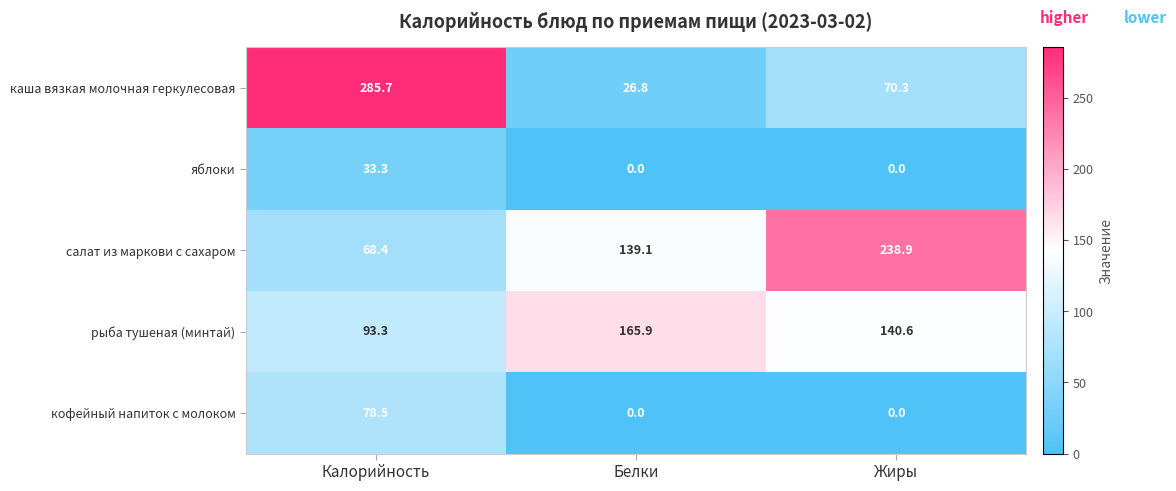

At Калорийность, list the series in order from largest to smallest.

каша вязкая молочная геркулесовая, рыба тушеная (минтай), кофейный напиток с молоком, салат из маркови с сахаром, яблоки